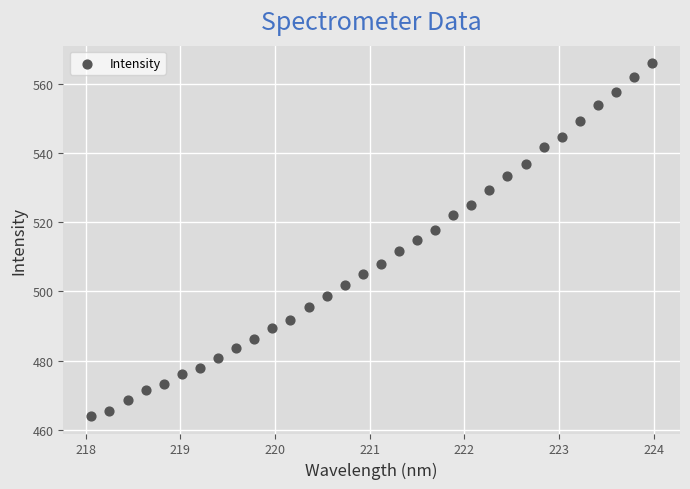

What is the range of Y values (max minus min)?

101.8